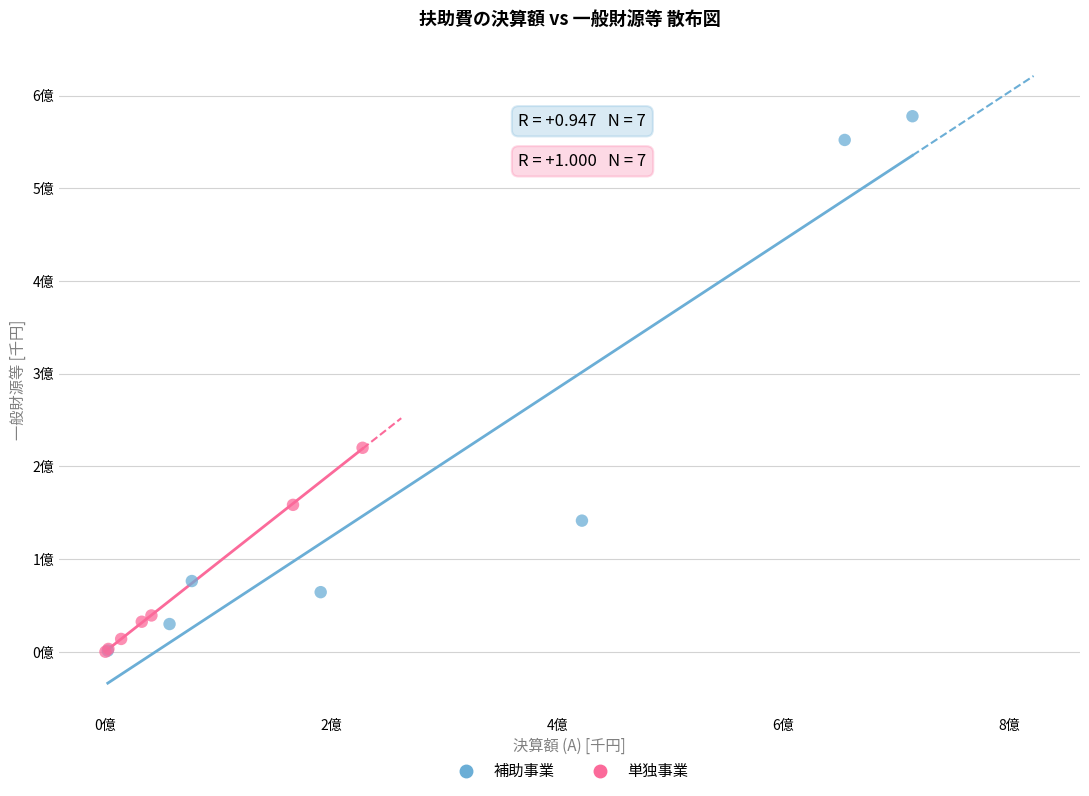

Which series contains the highest Y value?

補助事業